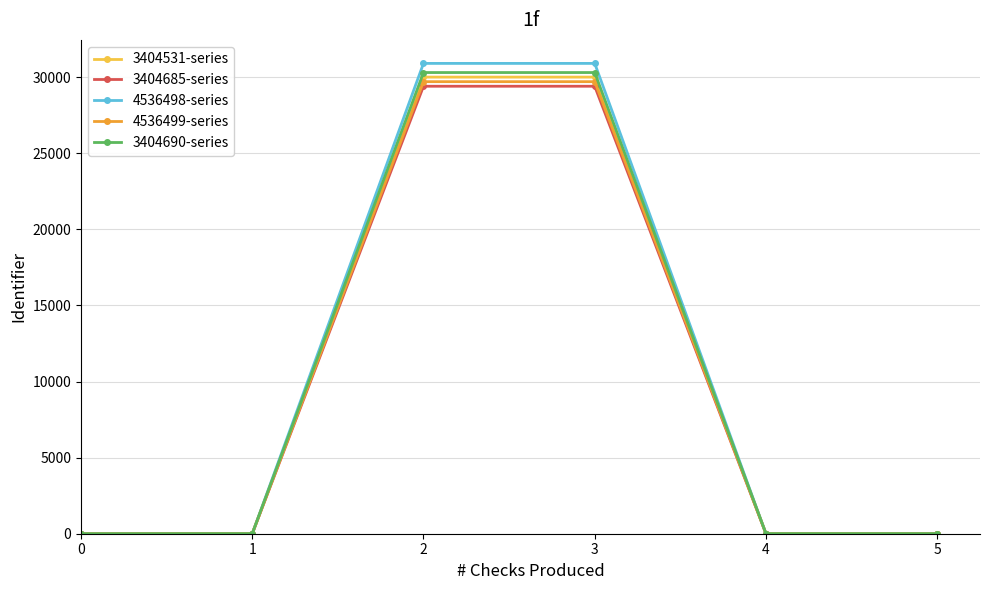

Is the value of 4536498-series at 1 greater than the value of 3404685-series at 2?

No